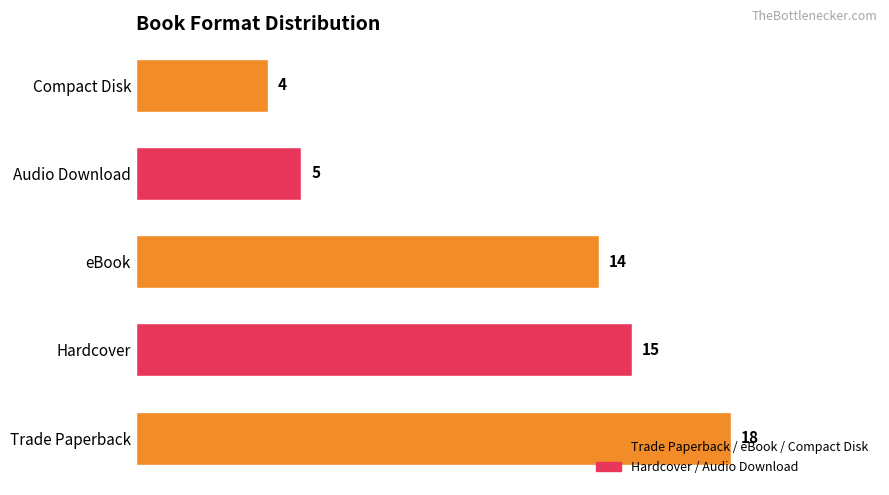

At which label is the value closest to 11?

eBook